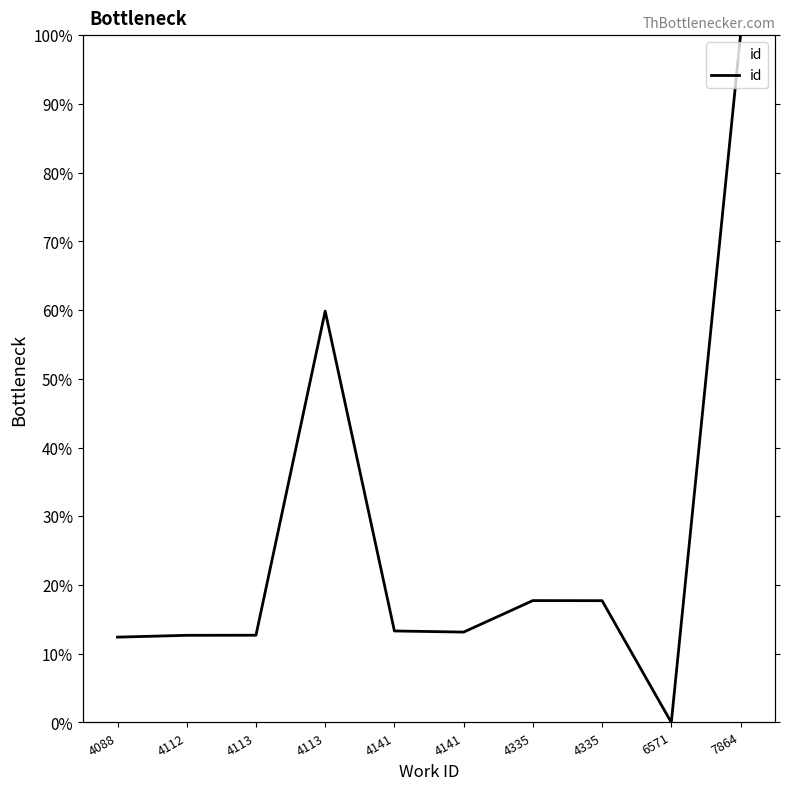

The chart shows a value of 23.1 at 4141. True or false?

False